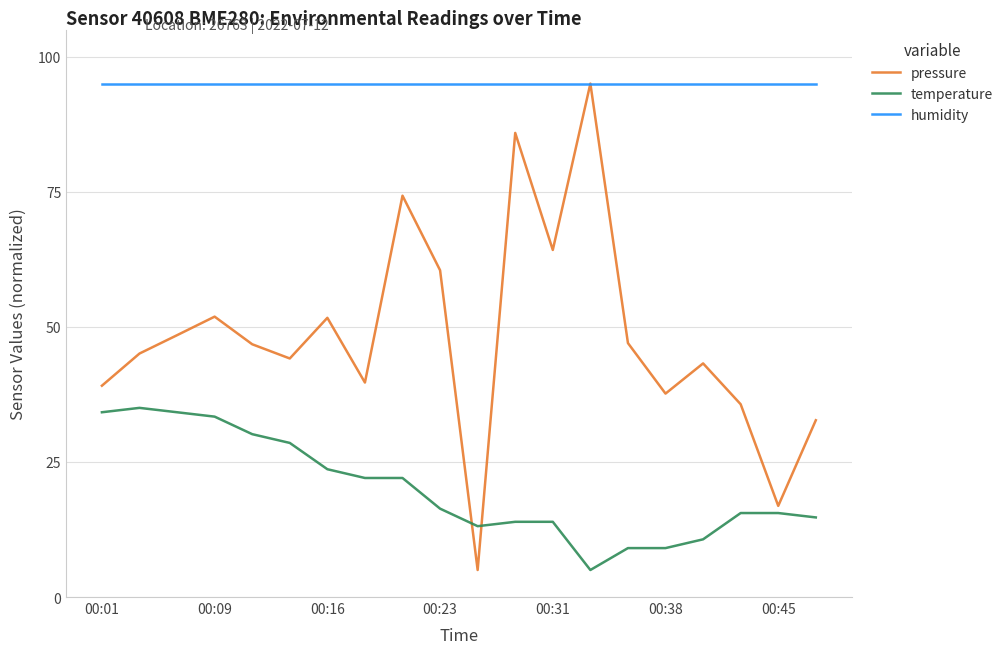

True or false: humidity and temperature intersect in this chart.

False